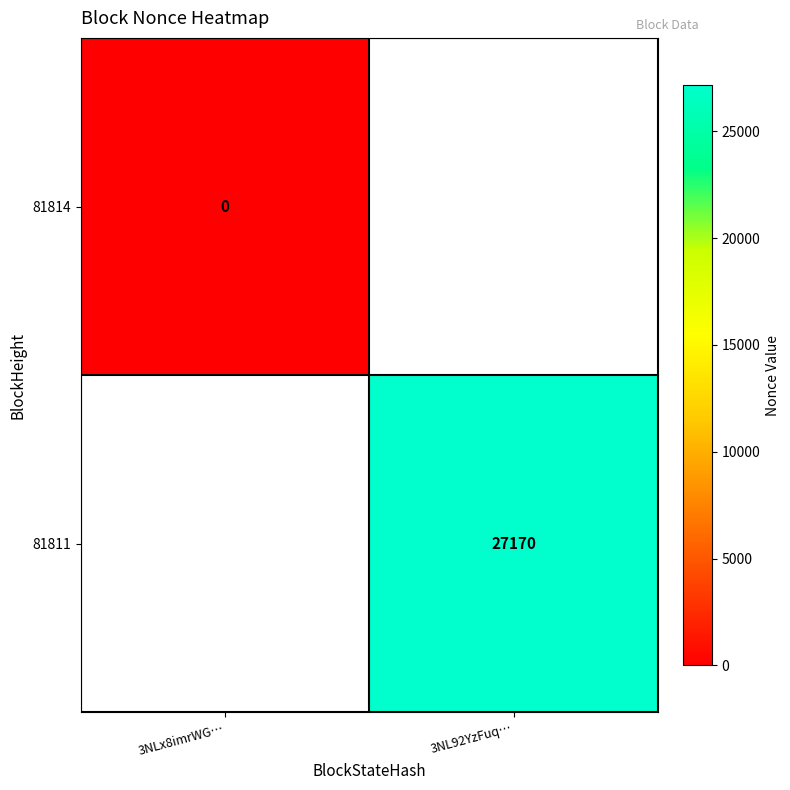

Is it true that 81811 equals 27170 at 3NL92YzFuq…?

True